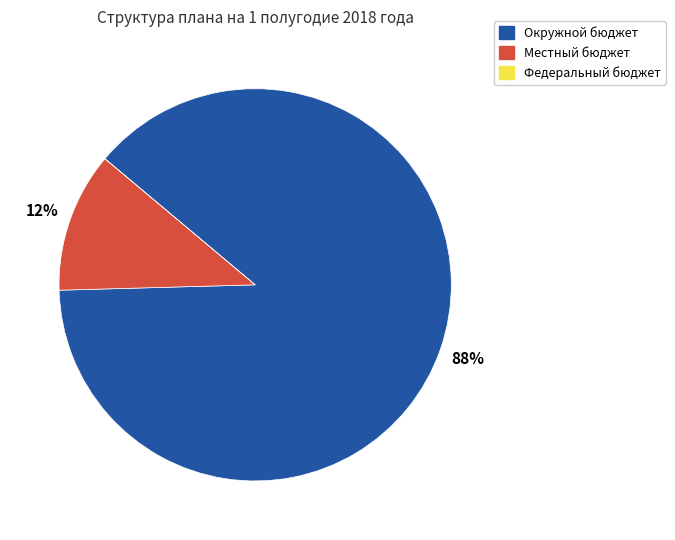

To the nearest percent, what is the average slice percentage?

33%